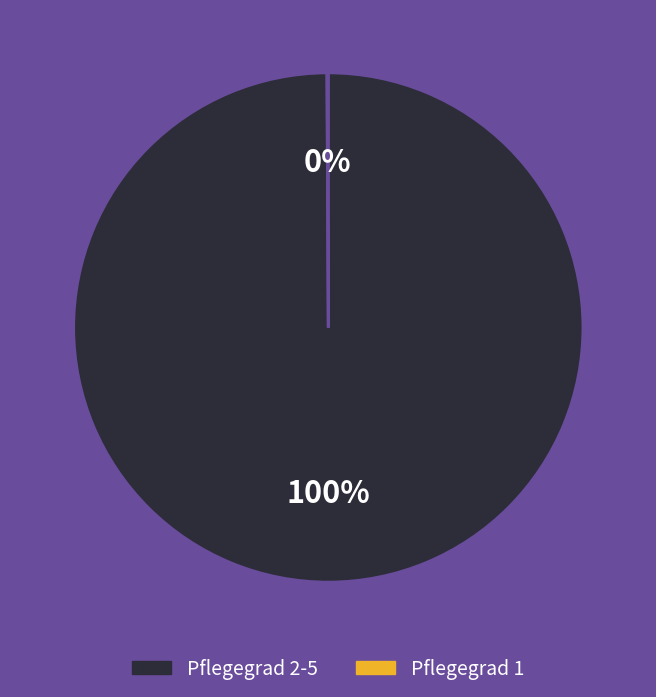

To the nearest percent, what is the difference between the largest and smallest slice percentages?

100%